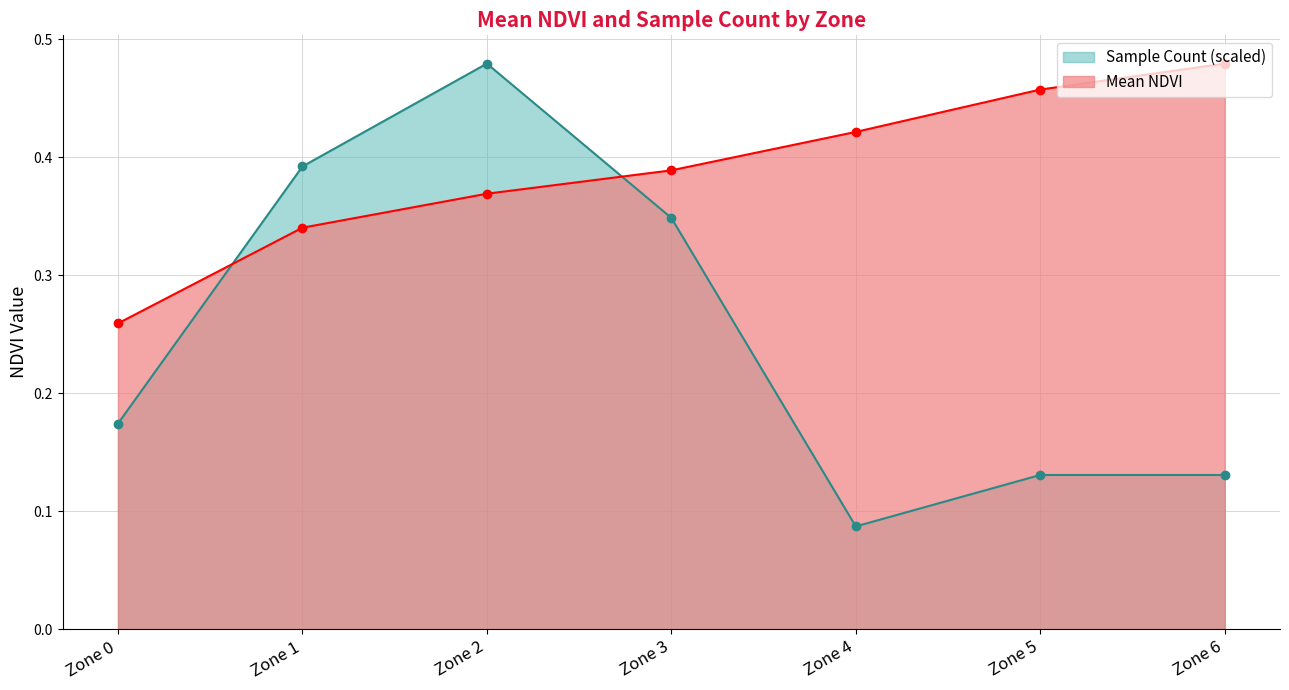

Reading left to right, transcribe all the data shown in this chart.

Zone 0=0.3	Zone 1=0.3	Zone 2=0.4	Zone 3=0.4	Zone 4=0.4	Zone 5=0.5	Zone 6=0.5